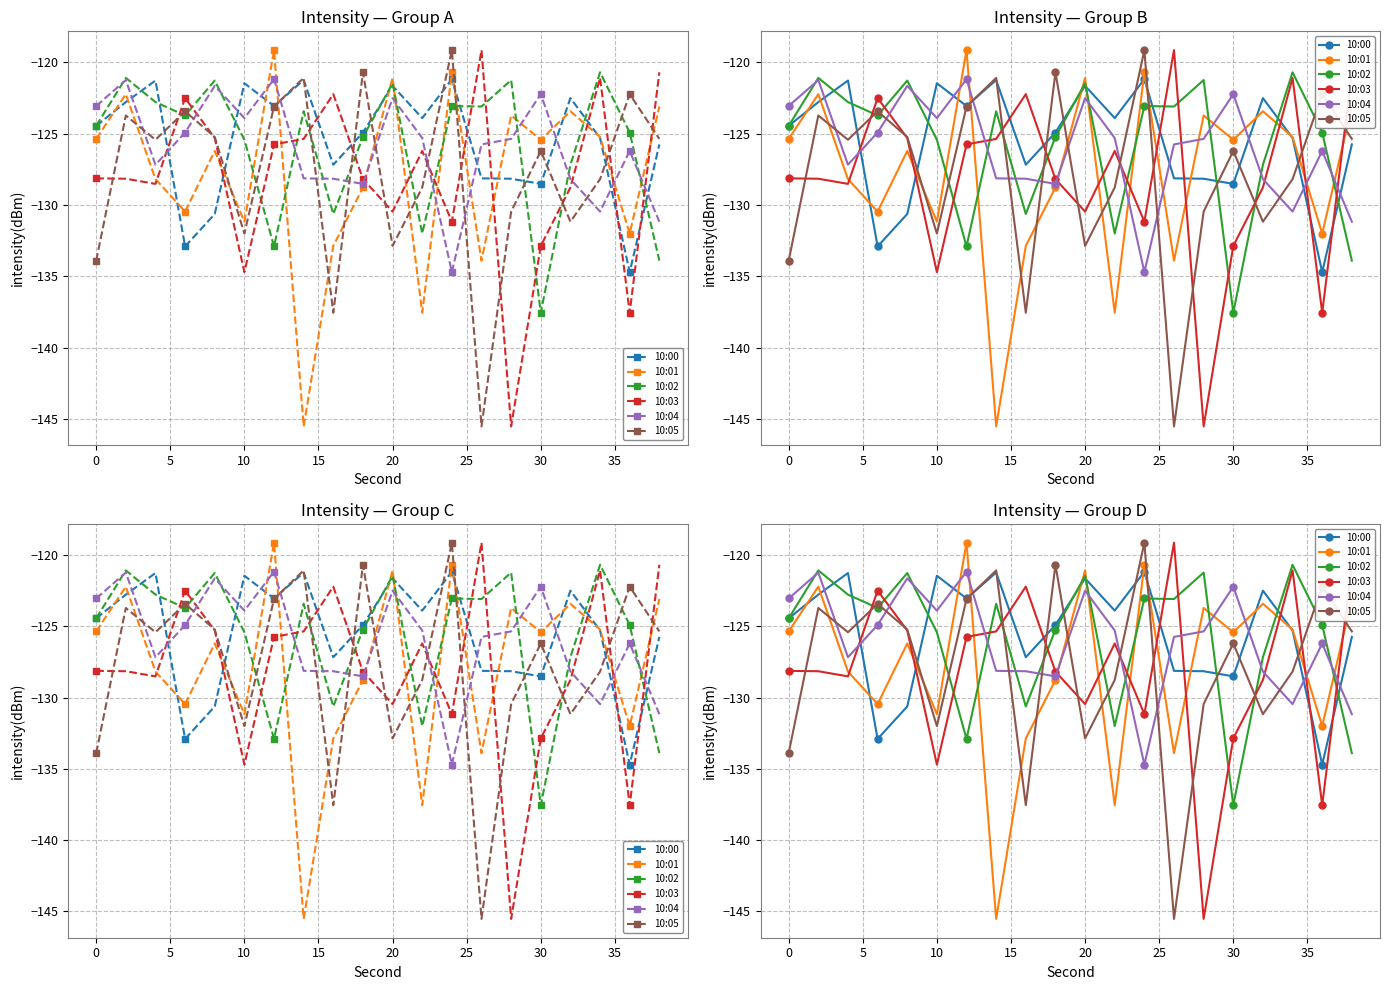

How many data points in 10:05 are above -125?

7